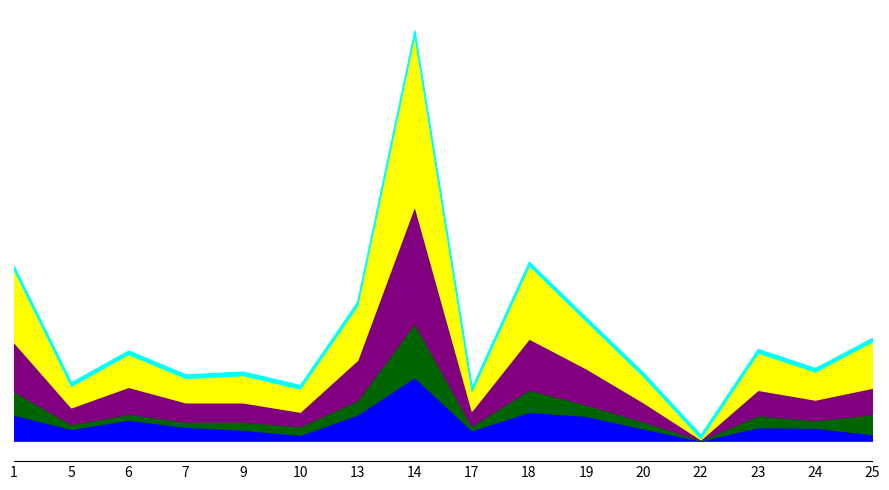

At how many categories does at least one series exceed 1206?

1